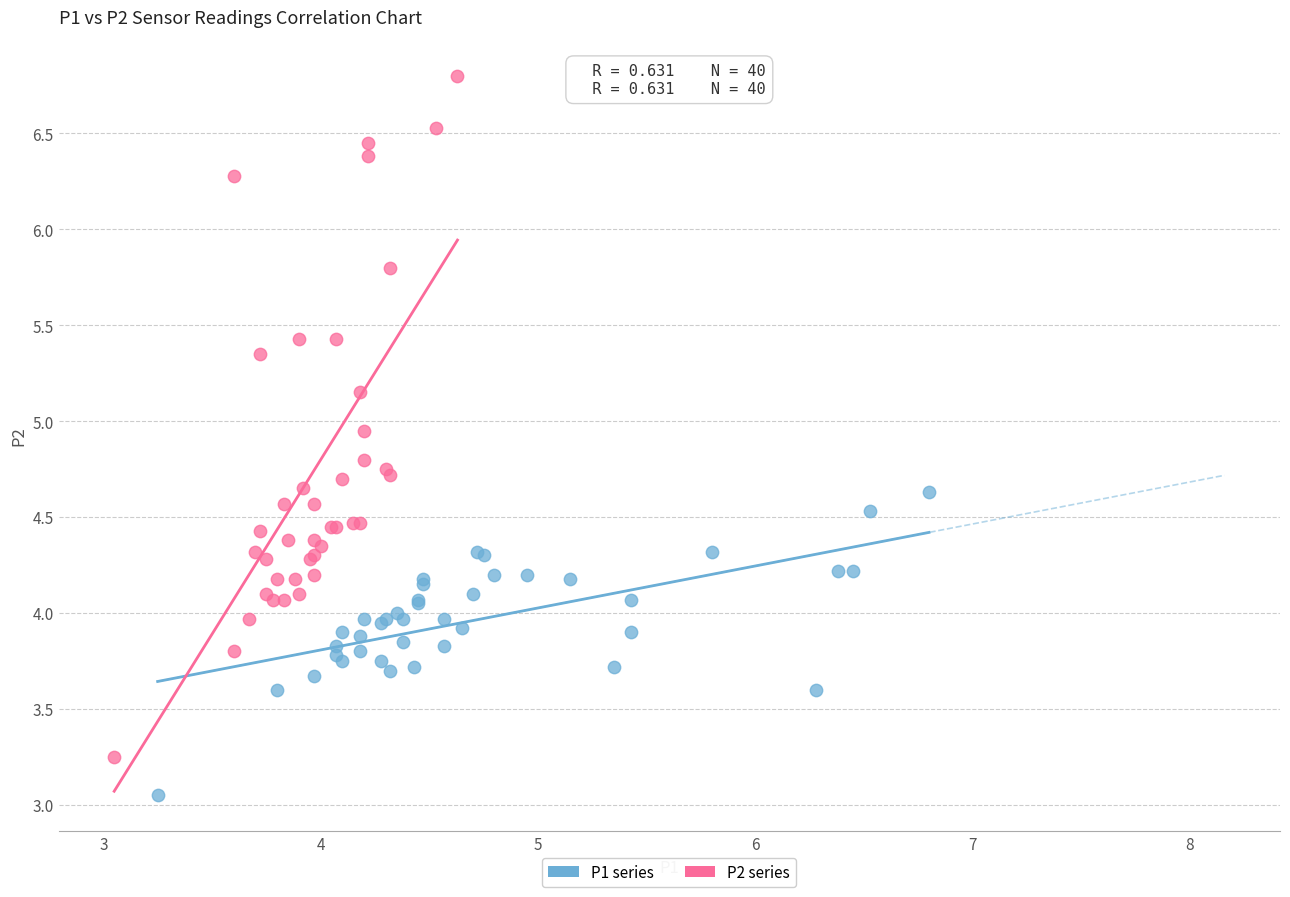

Which series reaches the maximum Y coordinate?

P2 series